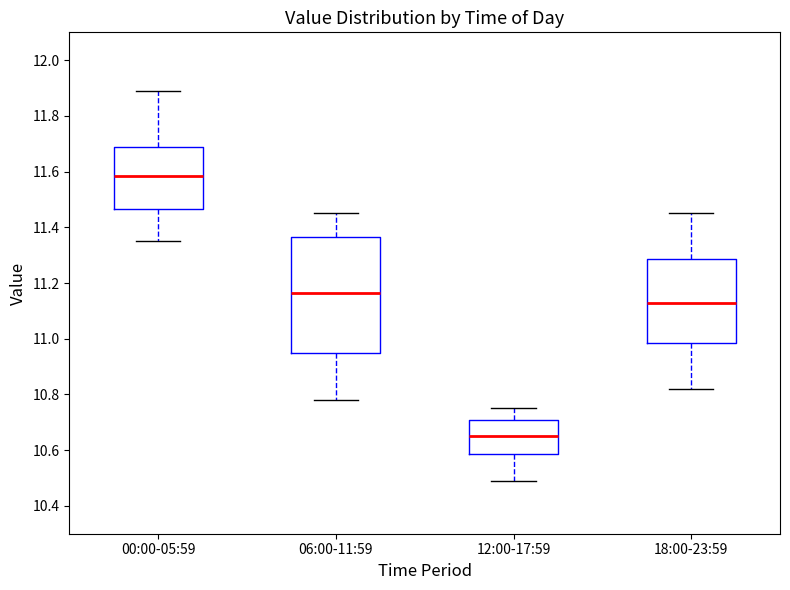

Which box has the highest median line?

00:00-05:59